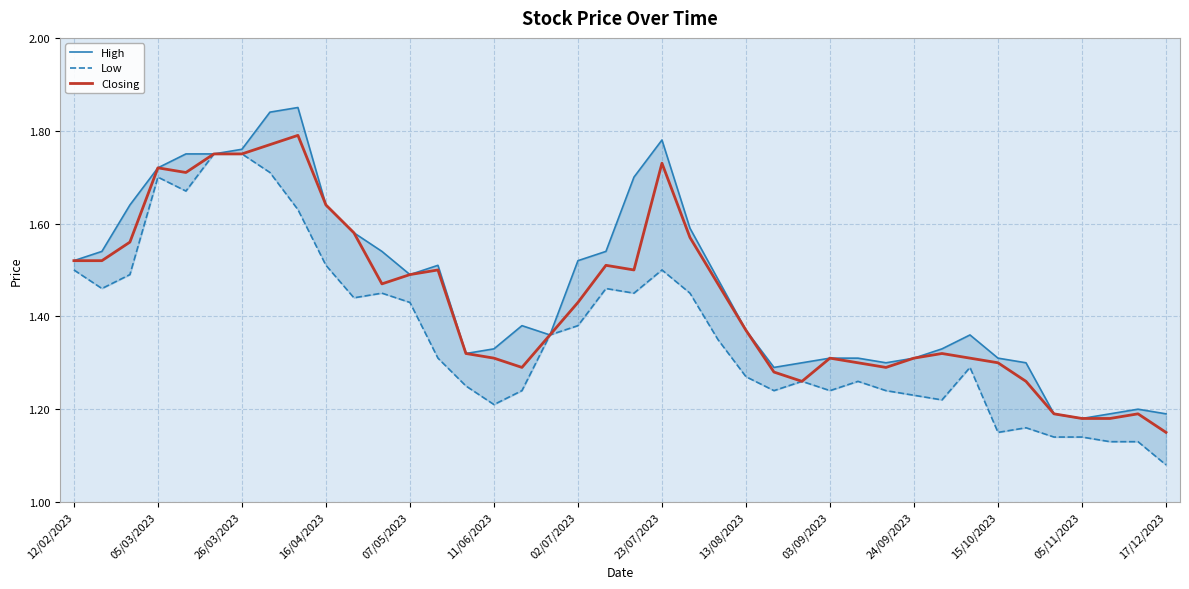

What is the sum of all Closing values?

57.5